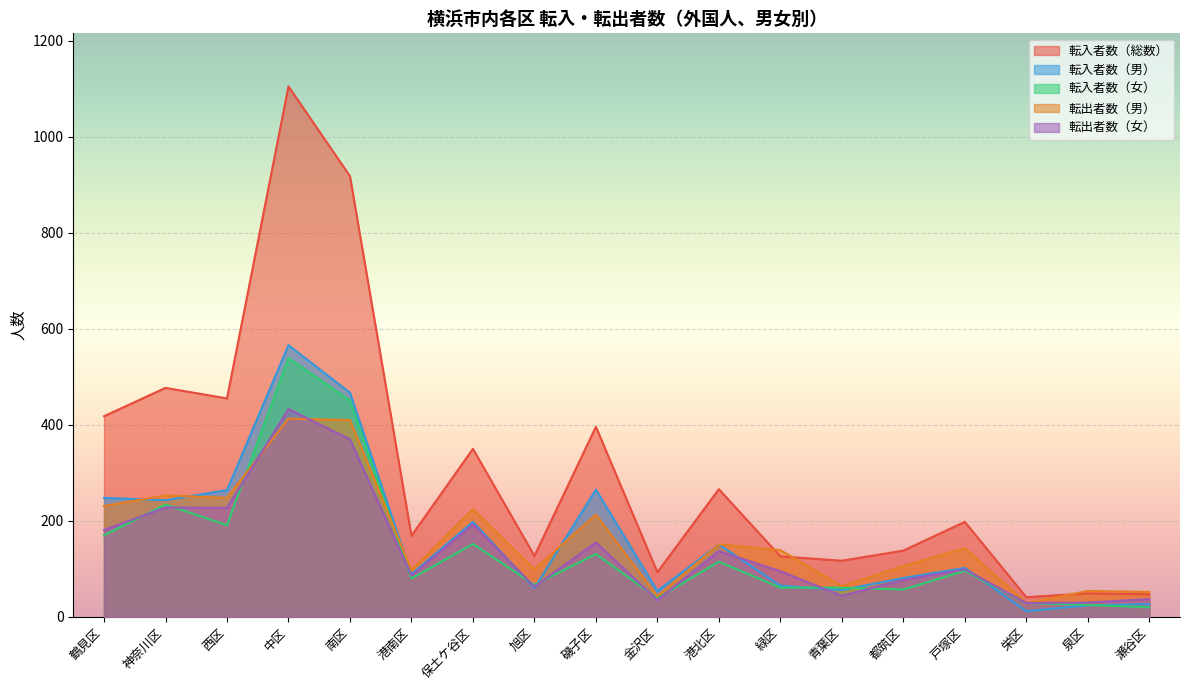

Which series changed the most between 南区 and 栄区?

転入者数（総数）